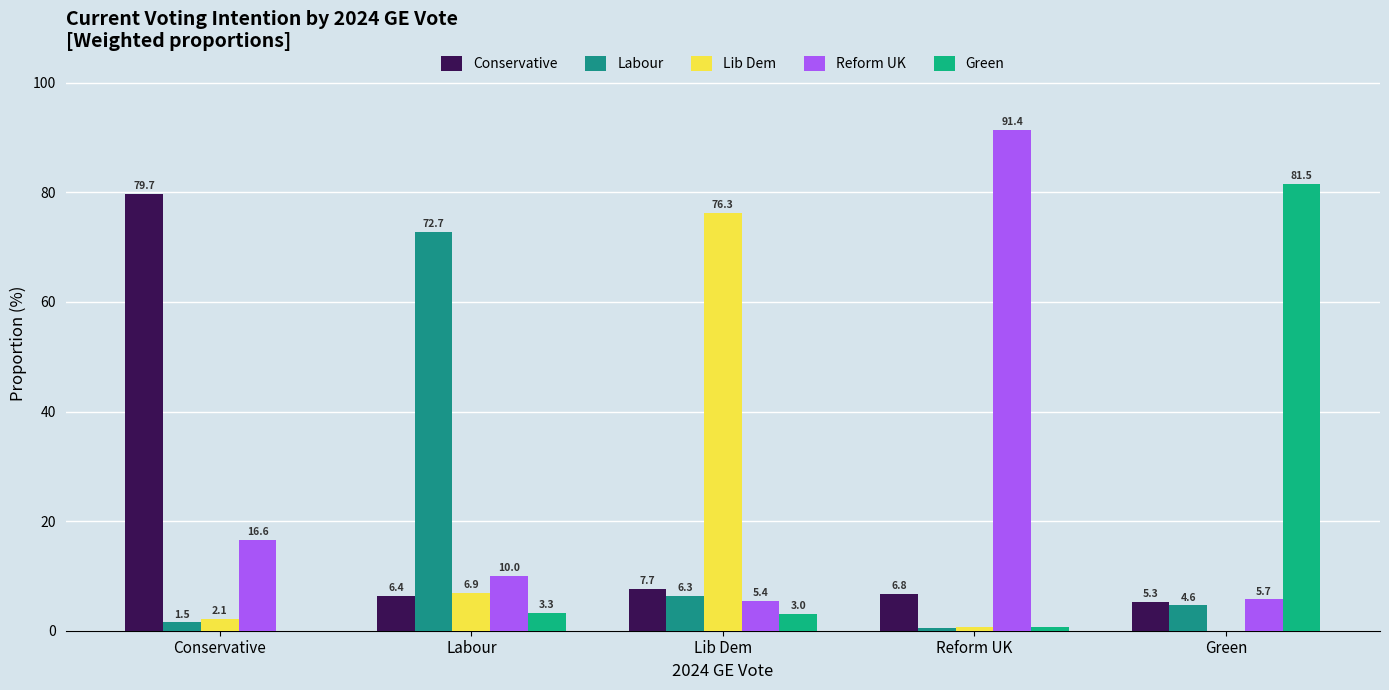

What is the spread (max minus min) of values at Labour?

69.5